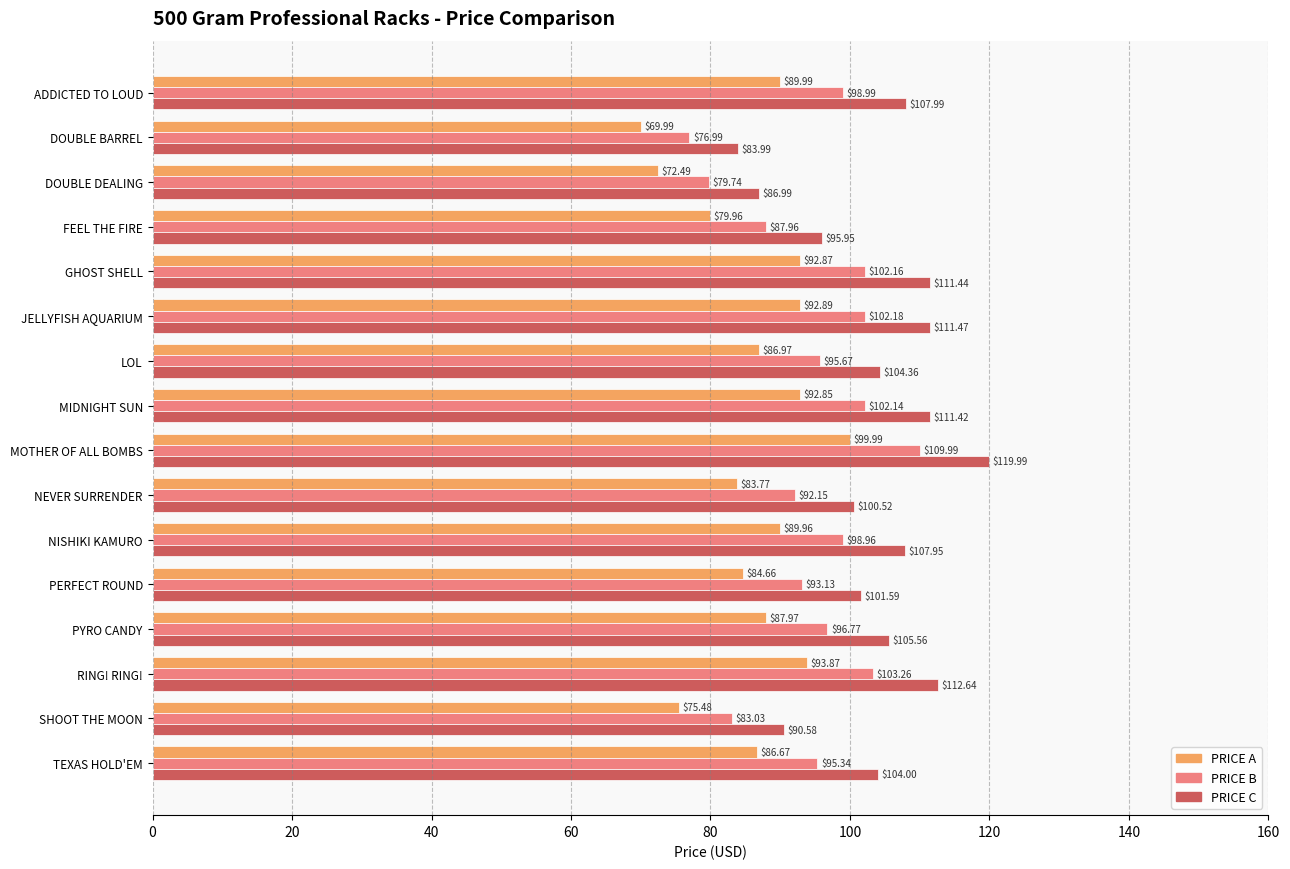

What is the difference between the highest and lowest values at NISHIKI KAMURO?

18.0